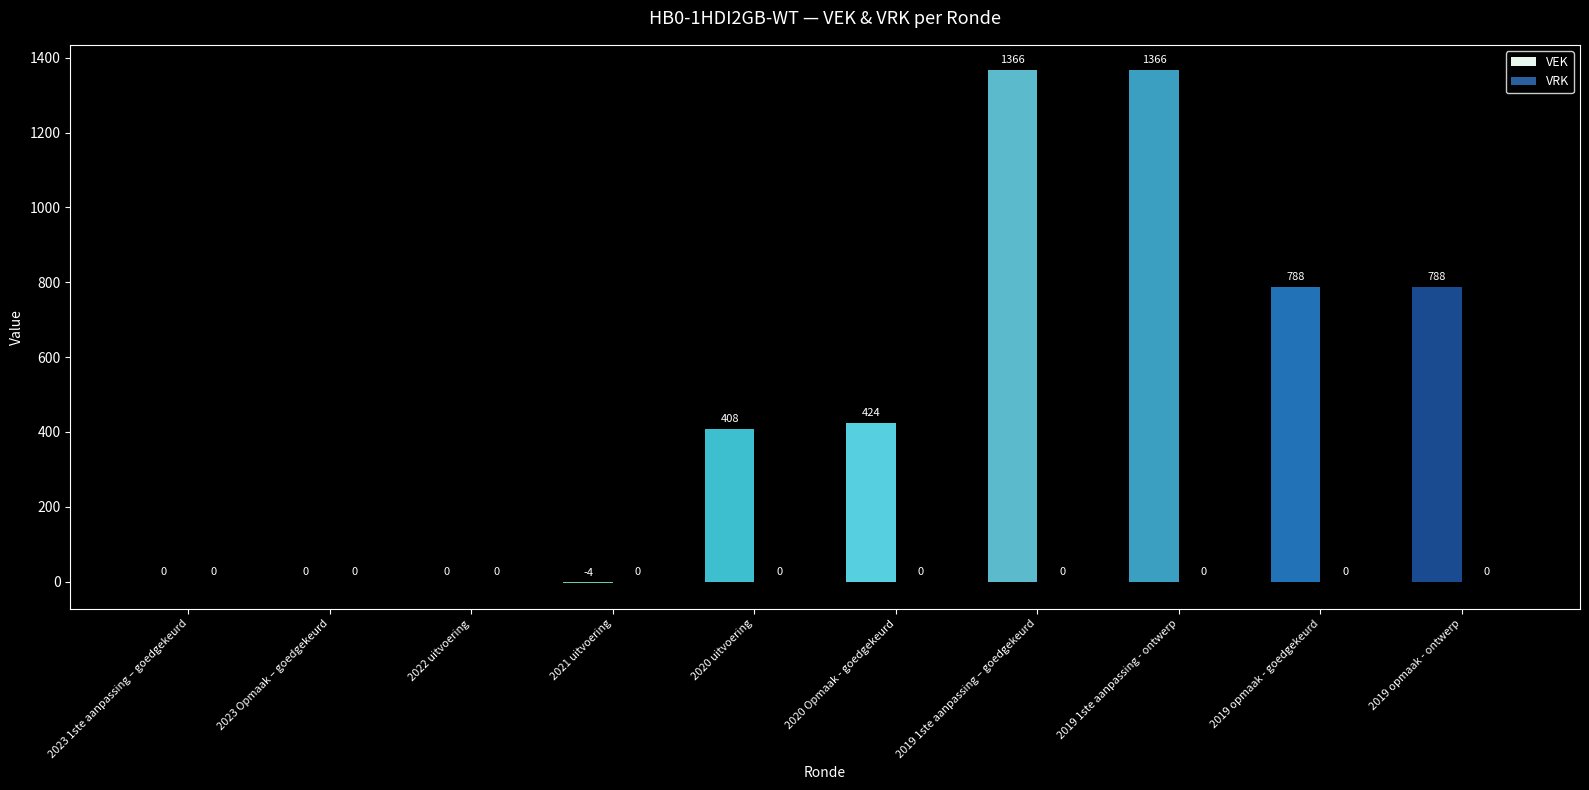

Reading right to left, list all the values displayed in this chart.

2019 opmaak - ontwerp=788	2019 opmaak - goedgekeurd=788	2019 1ste aanpassing - ontwerp=1366	2019 1ste aanpassing – goedgekeurd=1366	2020 Opmaak - goedgekeurd=424	2020 uitvoering=408	2021 uitvoering=-4	2022 uitvoering=0	2023 Opmaak – goedgekeurd=0	2023 1ste aanpassing – goedgekeurd=0